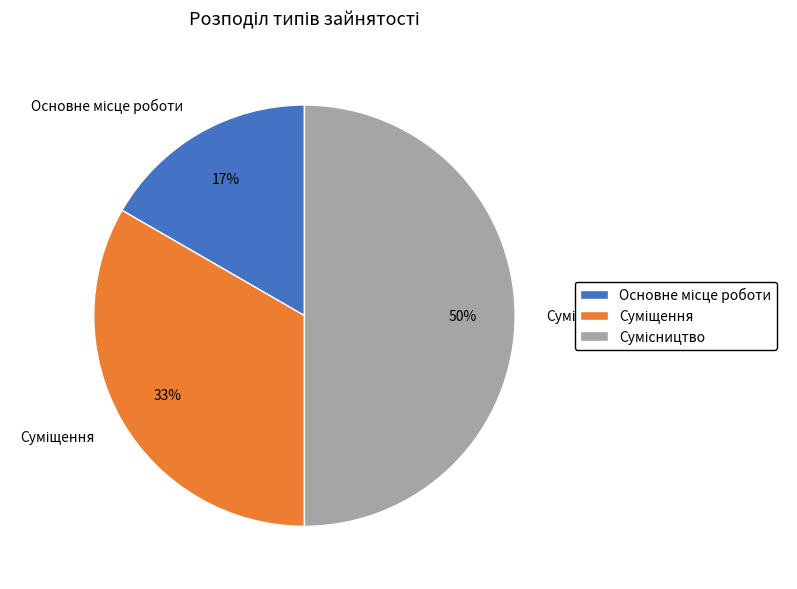

To the nearest percent, what is the difference between the largest and smallest slice percentages?

33%